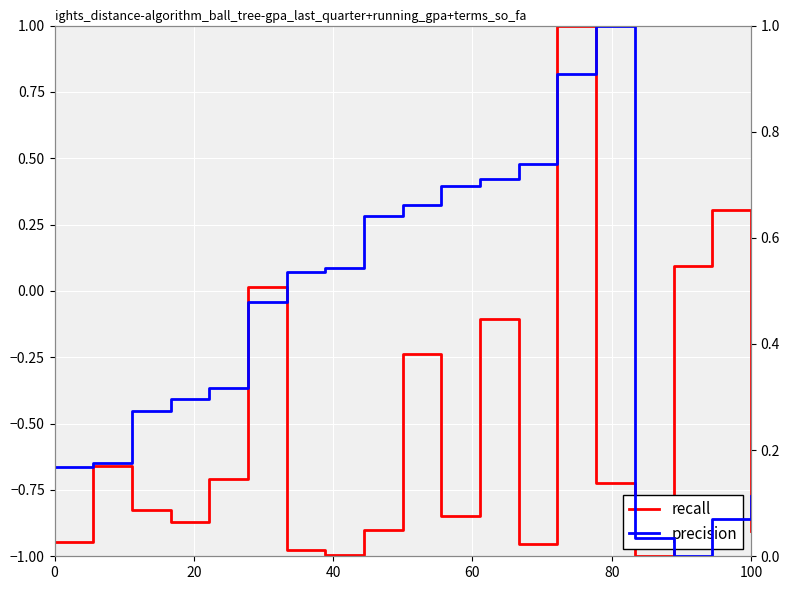

What is the difference between the maximum and minimum values in the recall series?

2.0